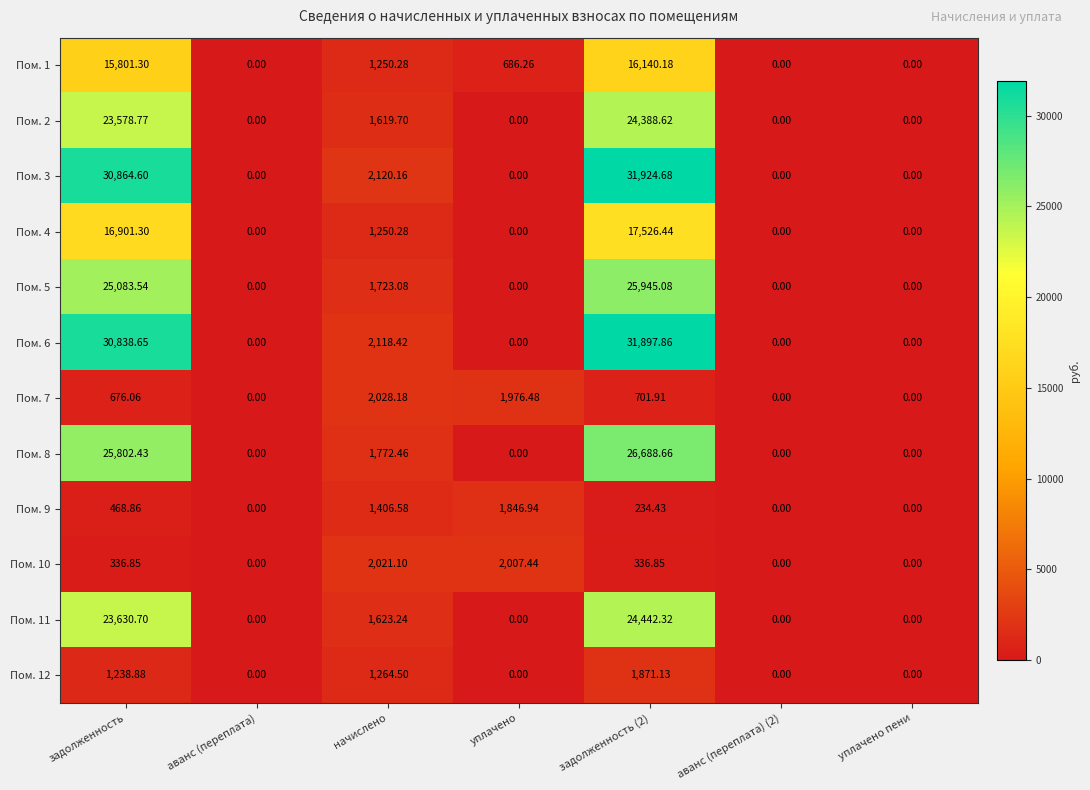

At which label does Пом. 9 reach its peak?

уплачено